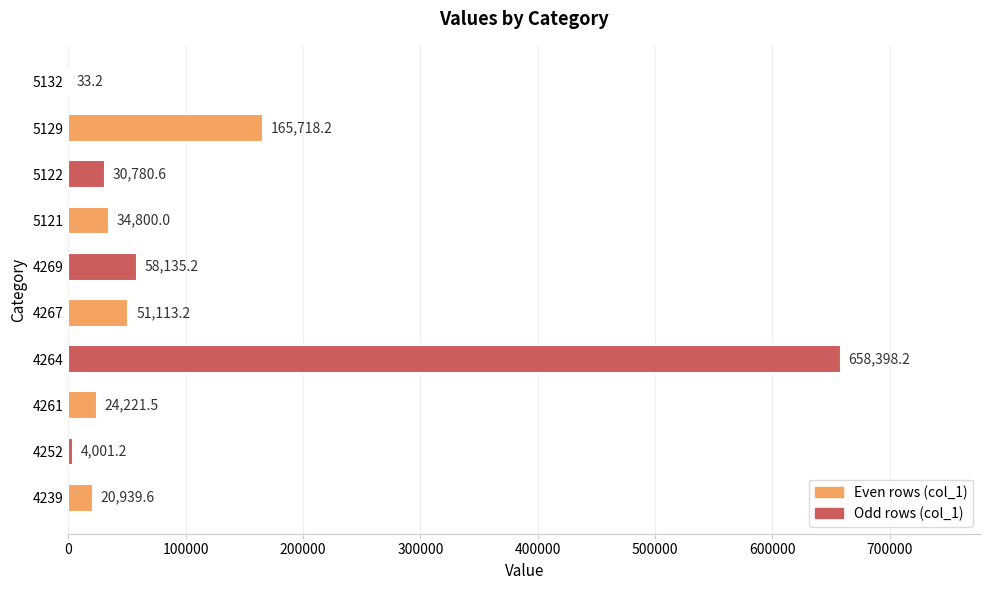

True or false: the data shows 33.2 at 5132.

True